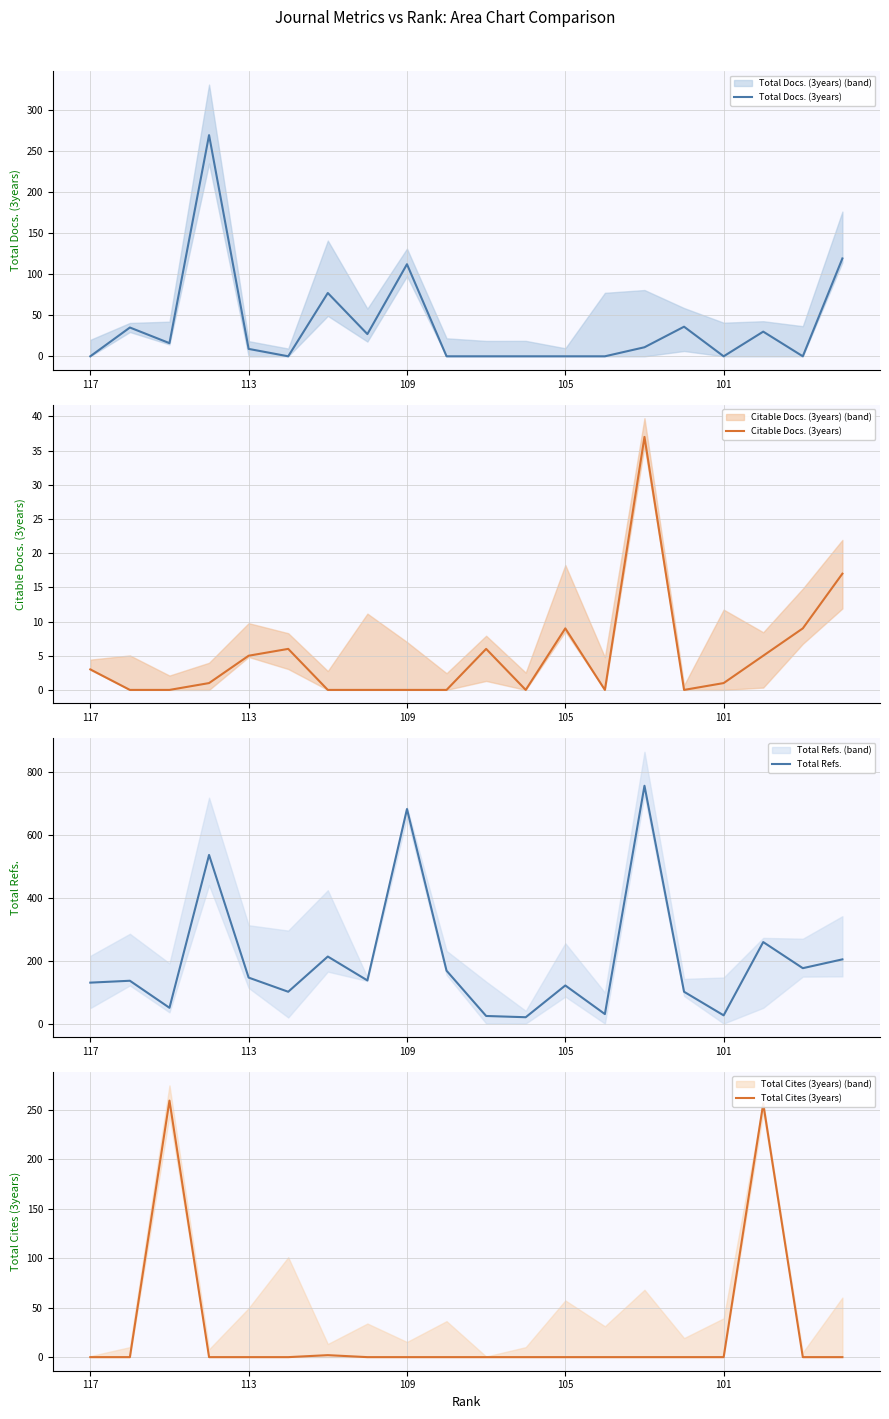

The value of Citable Docs. (3years) at 18 is 9. True or false?

True